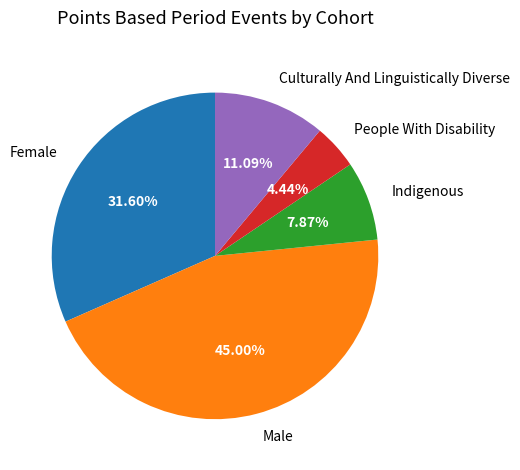

What percentage is NOT represented by Culturally And Linguistically Diverse?

88.9%